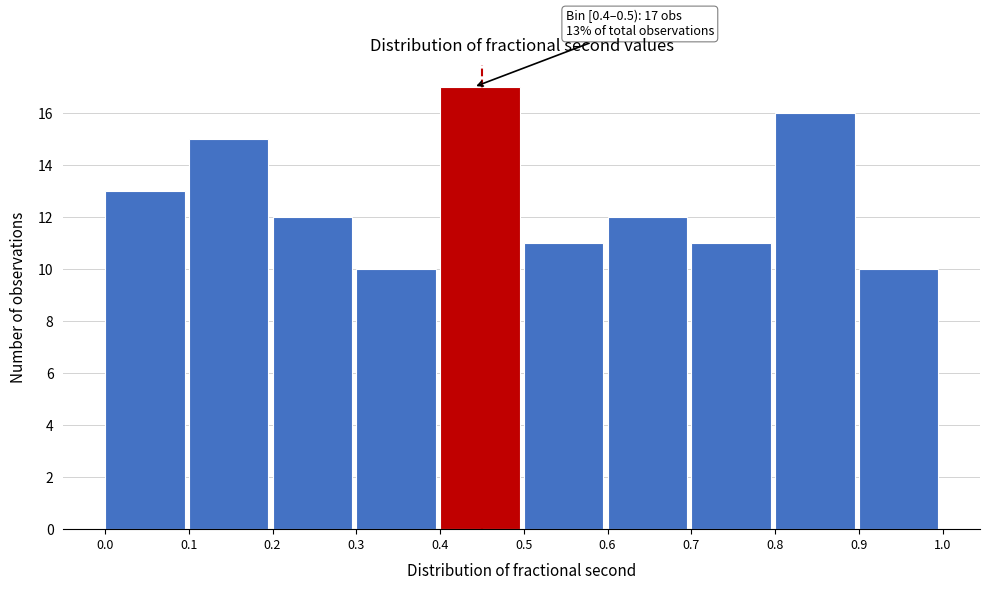

Which range on the x-axis has the tallest bar?

0.4 to 0.5